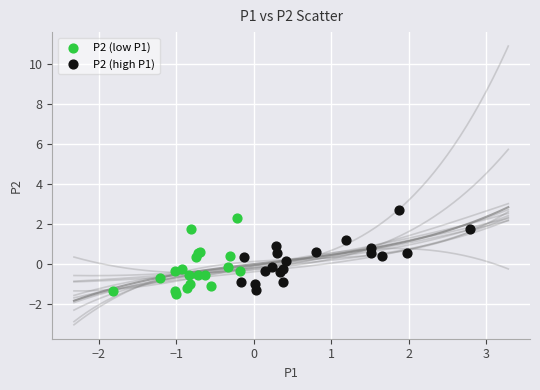

Which series reaches the maximum Y coordinate?

P2 (high P1)